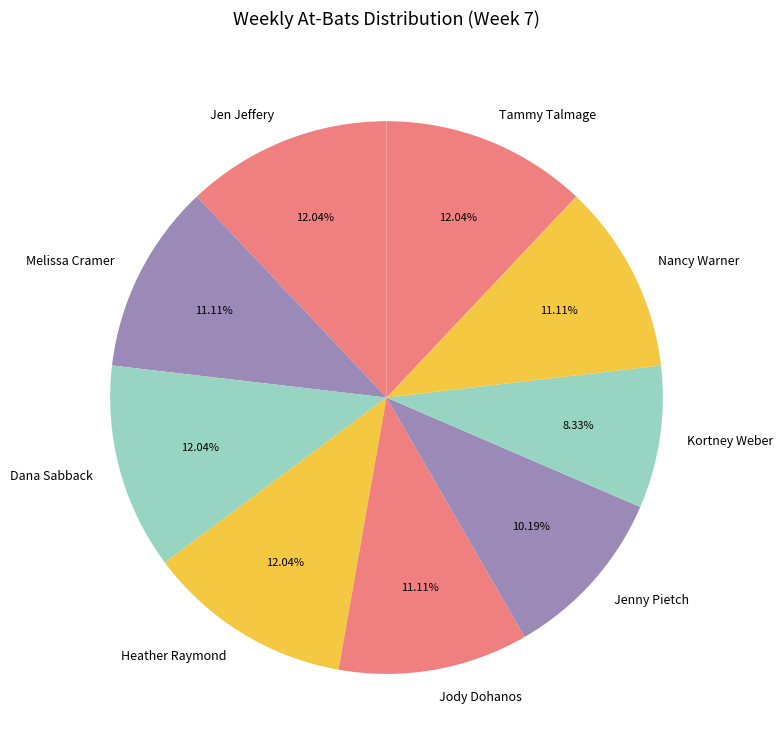

Does Kortney Weber account for over 50% of the chart?

No